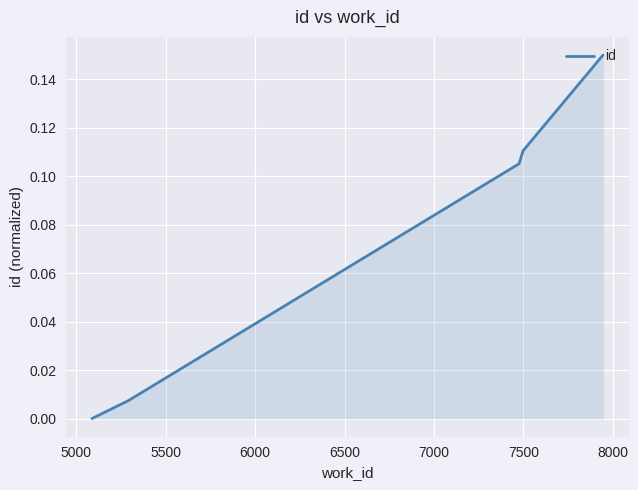

What is the sum of all values?

0.4